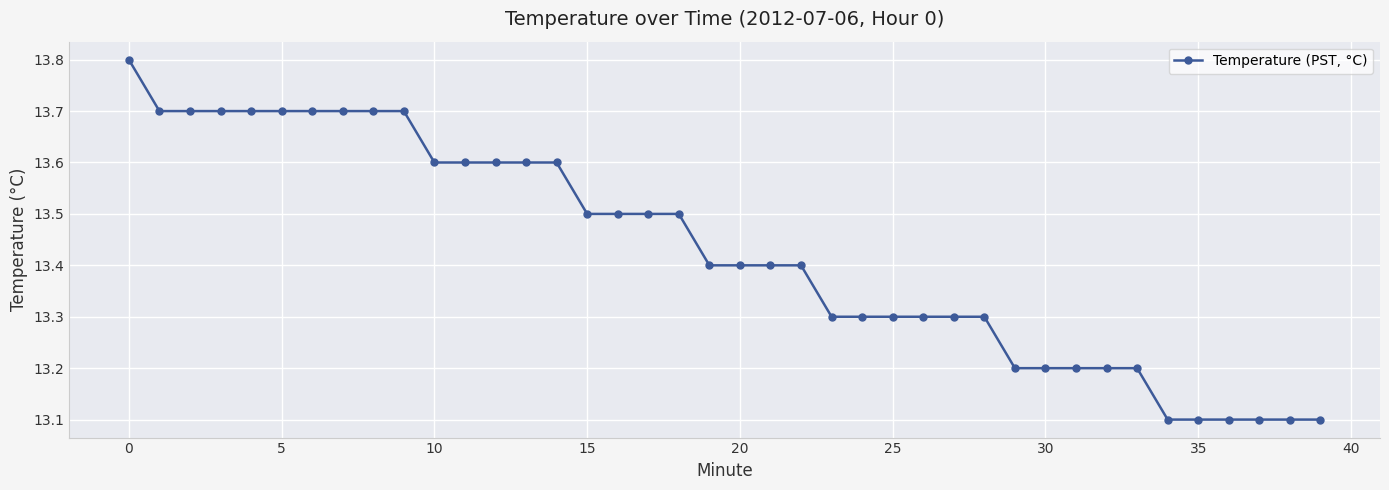

What is the maximum value shown in the chart?

13.8